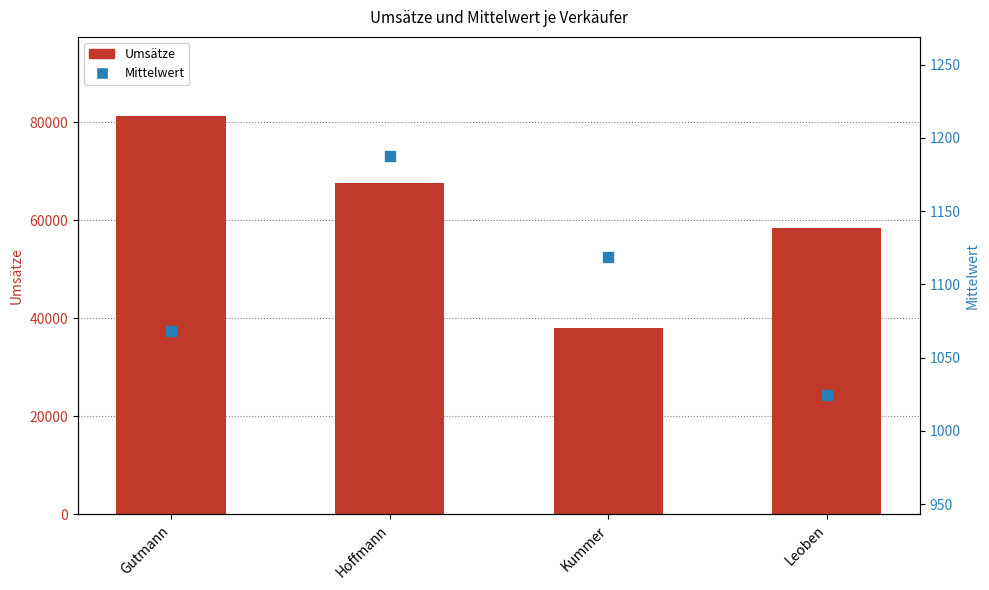

At which category is the sum across all series the highest?

Gutmann